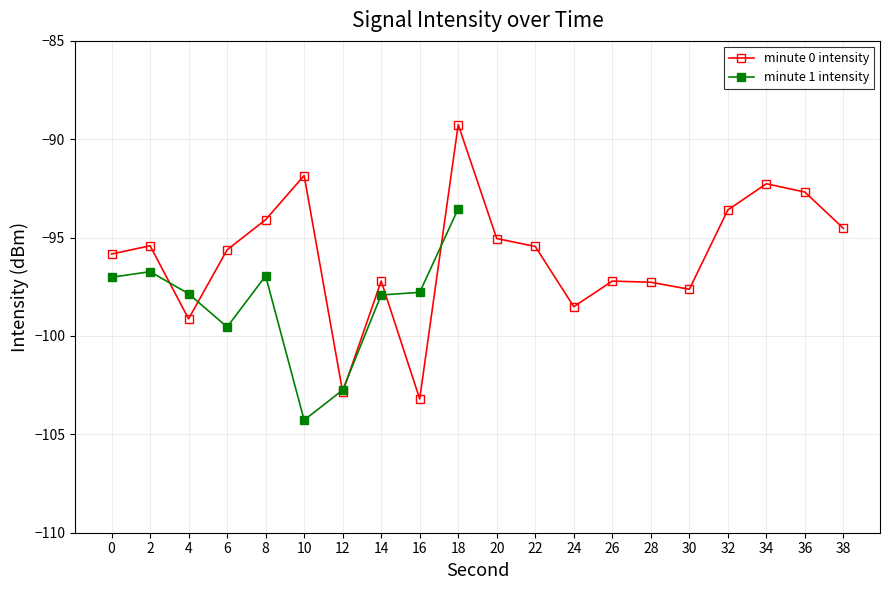

The minute 0 intensity series shows -102.8 at 12. True or false?

True